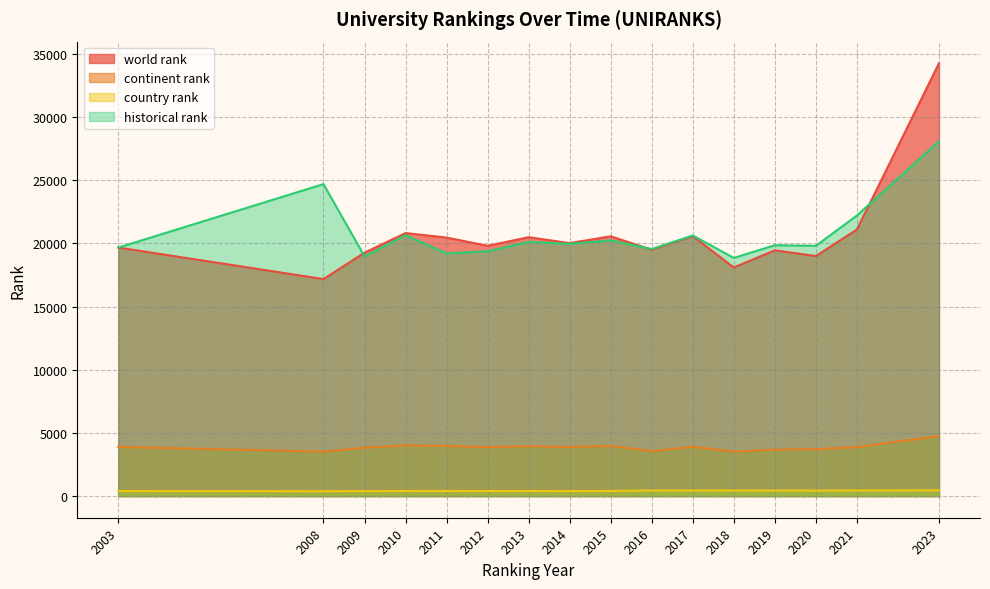

What is the spread (max minus min) of values at 2020?

19375